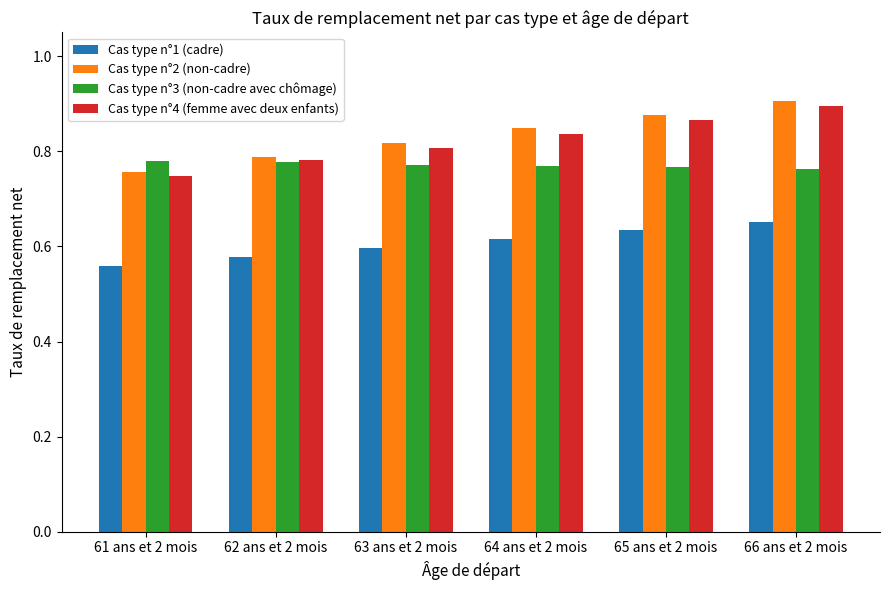

Which series has the largest range (max minus min)?

Cas type n°2 (non-cadre)